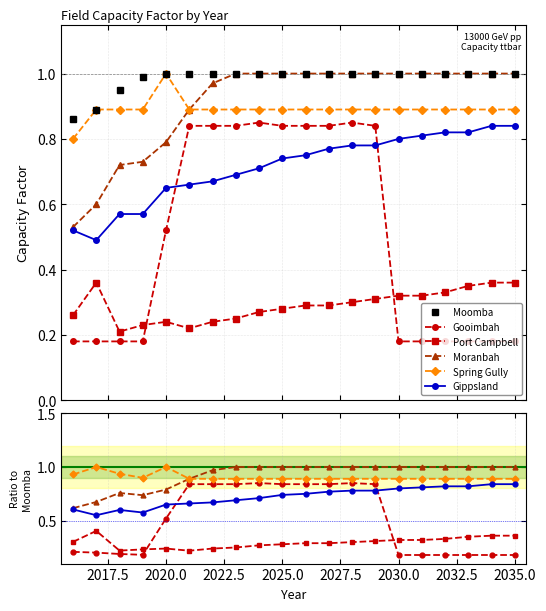

How many data points in Moomba are less than 1?

4